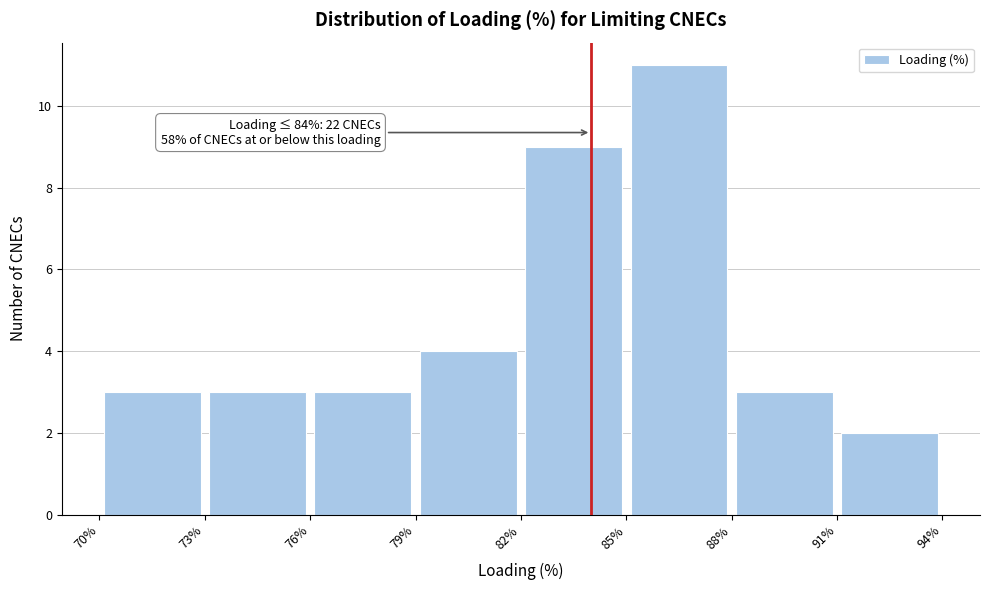

Which range on the x-axis has the tallest bar?

85% to 88%